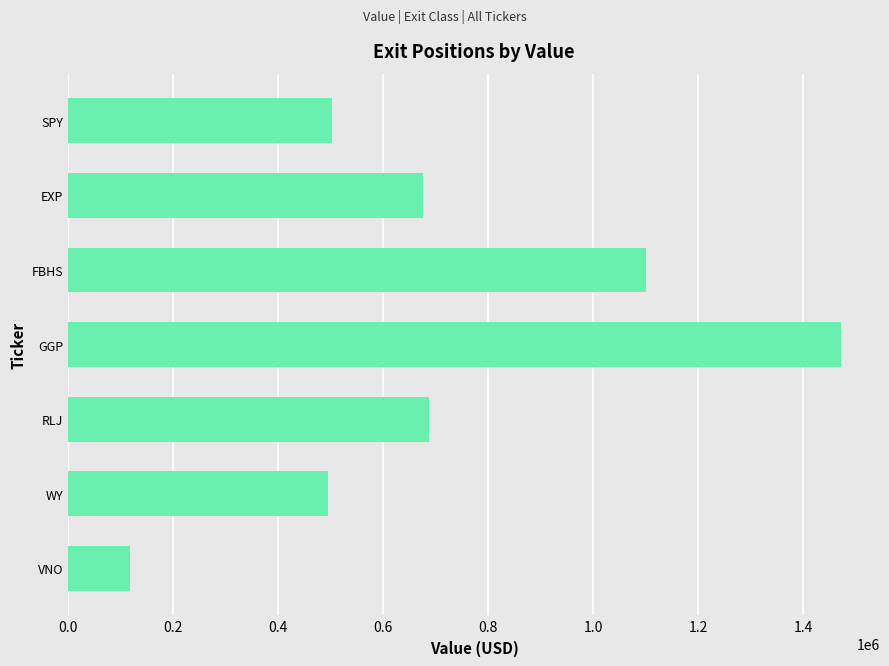

The chart shows a value of 1100300 at FBHS. True or false?

True